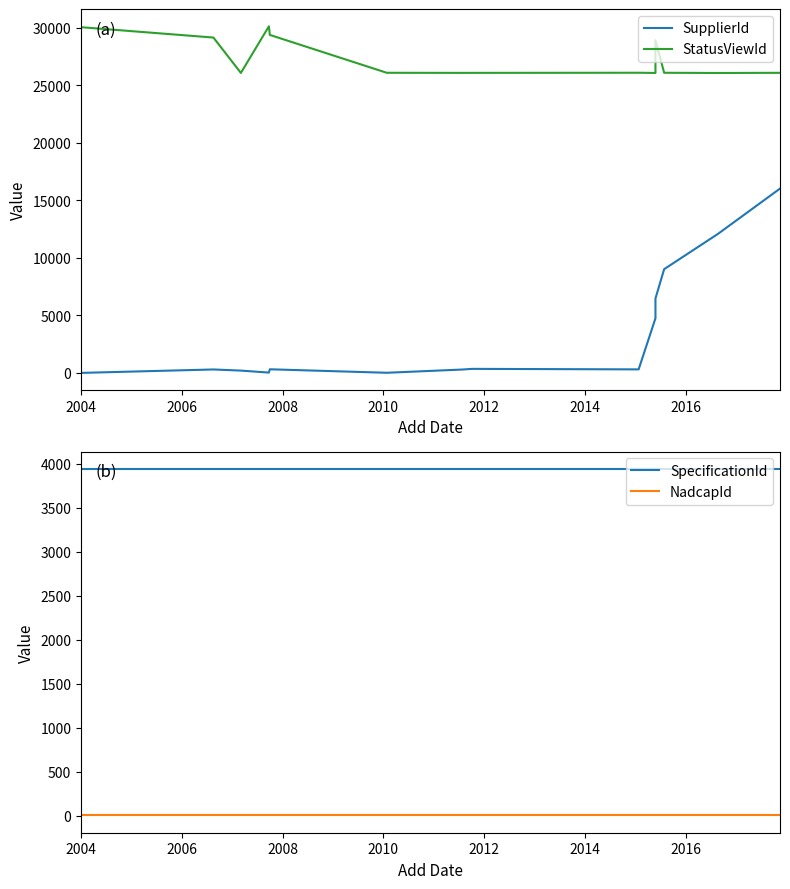

How many lines are shown in the chart?

4